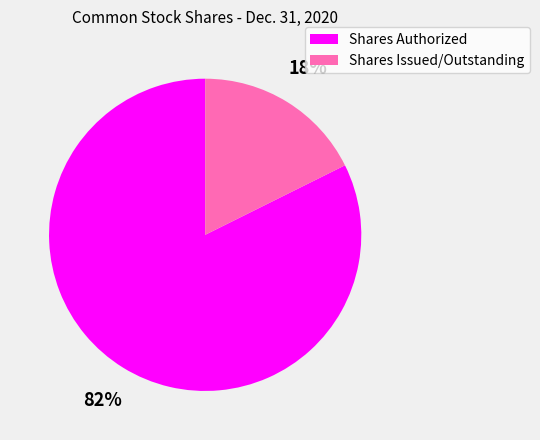

What is the smallest slice in the pie chart?

Shares Issued/Outstanding